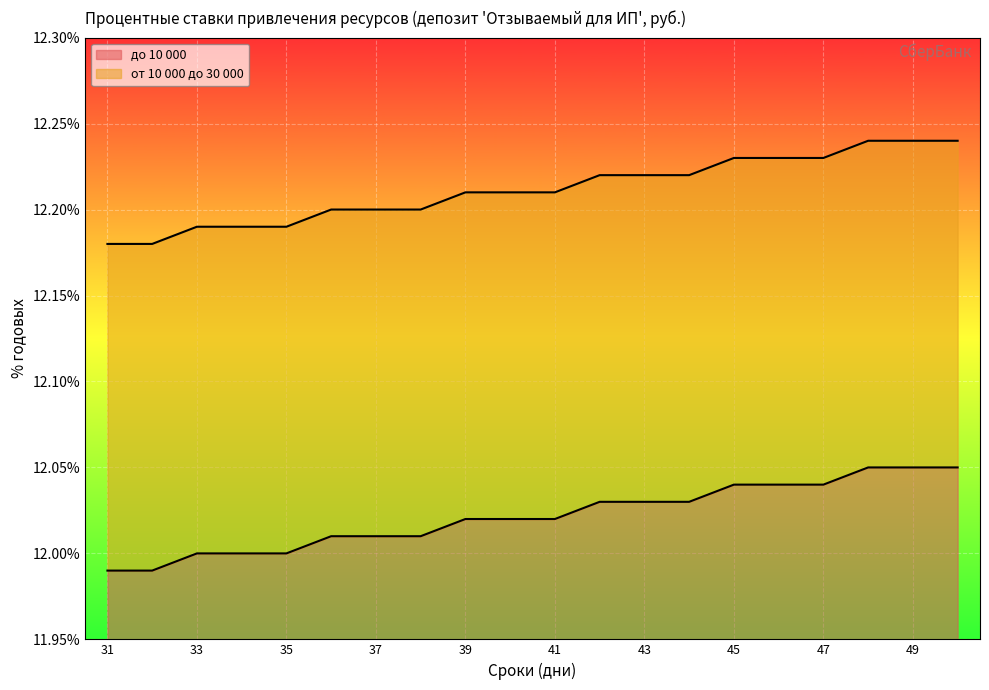

How many lines are shown in the chart?

2